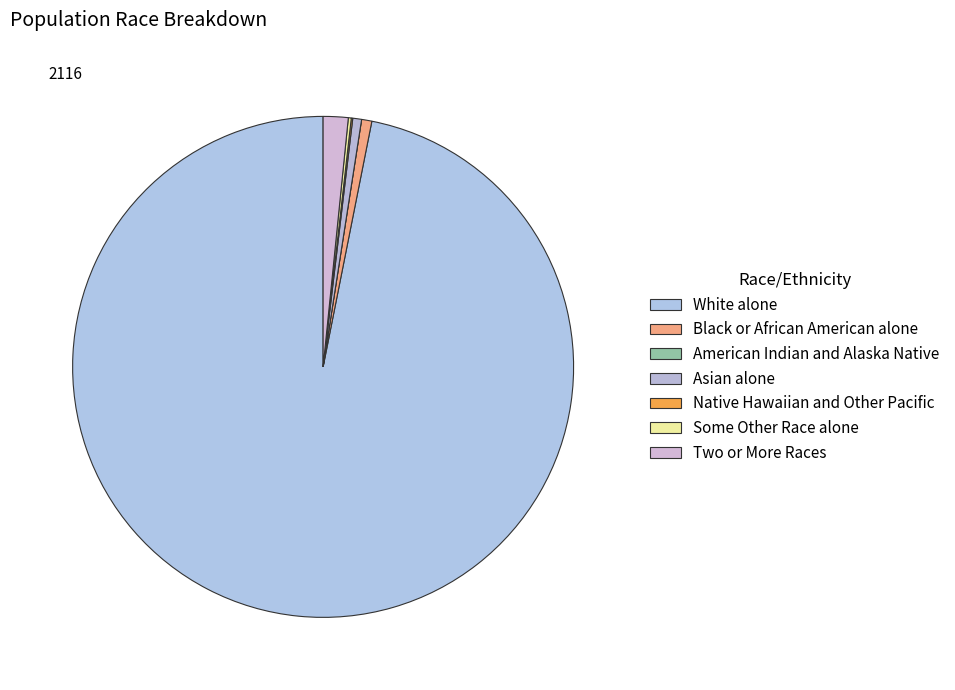

How many segments does this pie chart have?

7